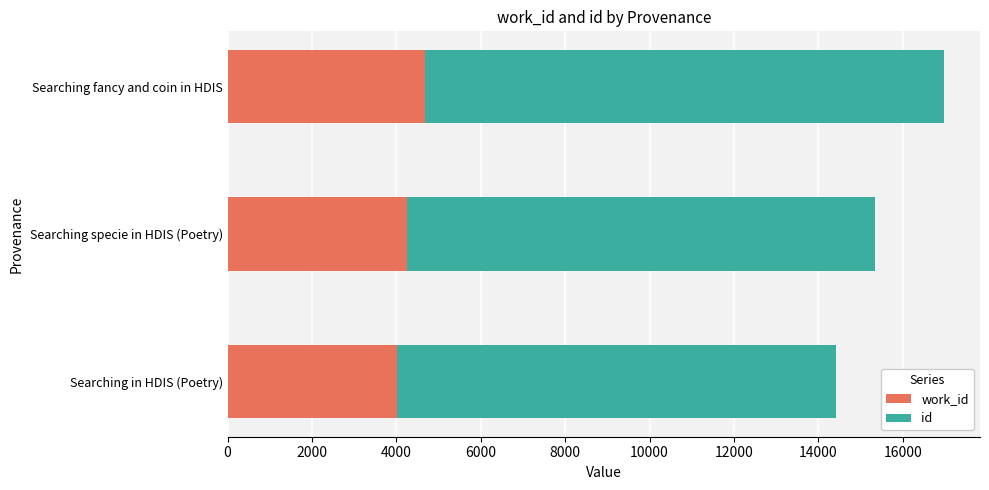

What is the total value across all series at Searching in HDIS (Poetry)?

14416